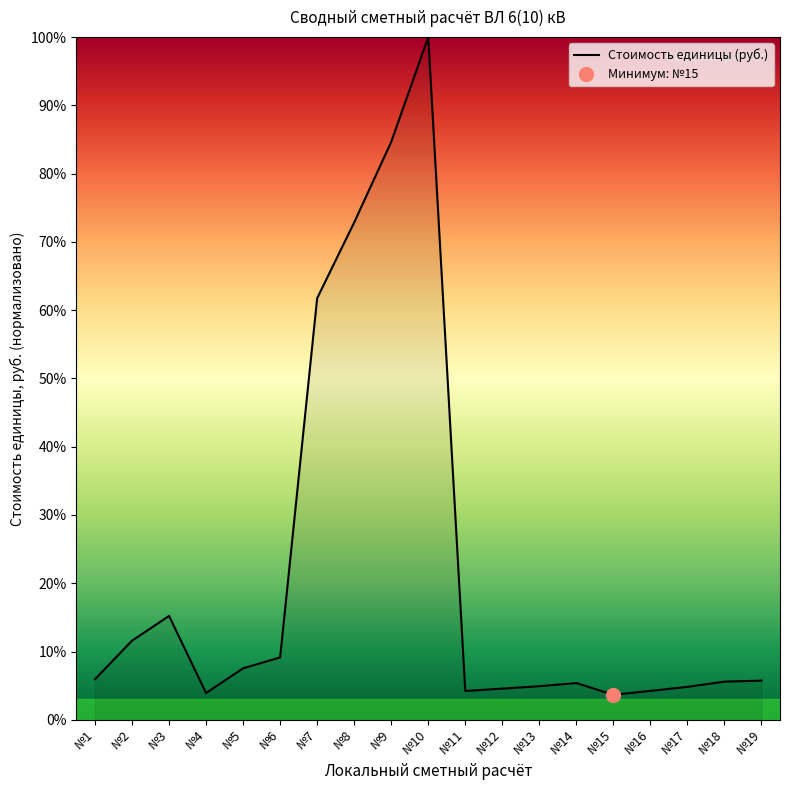

Is it true that the value at №9 is 84.7?

True